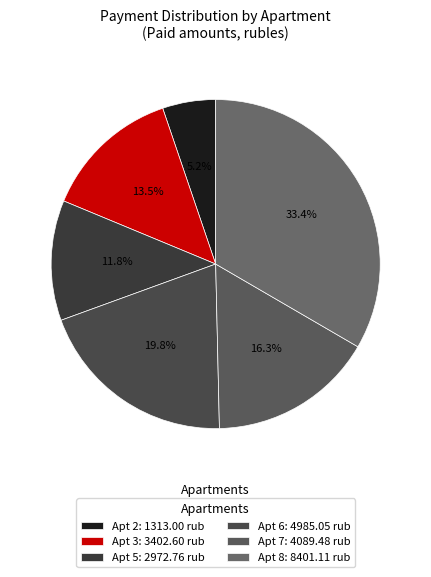

Count the number of slices in the pie.

6